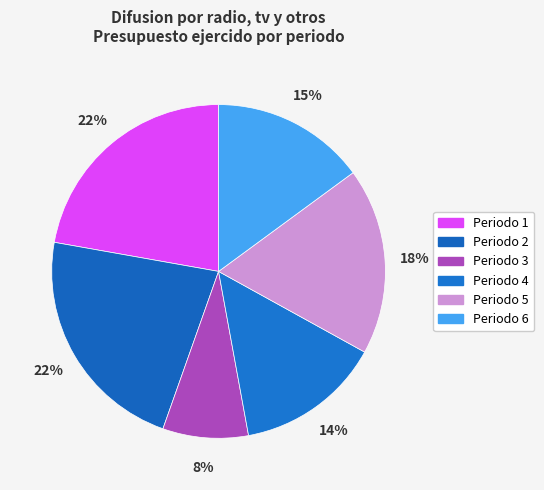

How many segments does this pie chart have?

6